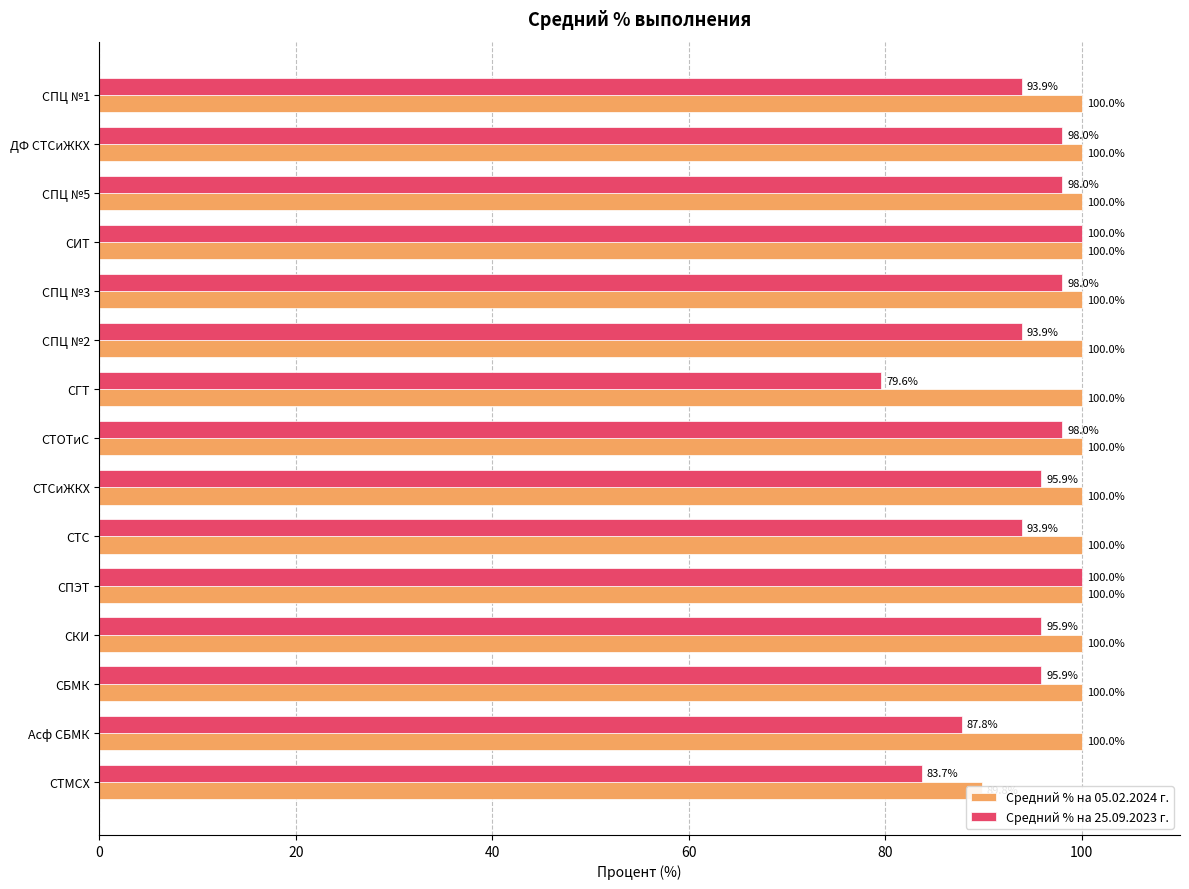

What are all the series names shown in the legend?

Средний % на 05.02.2024 г., Средний % на 25.09.2023 г.